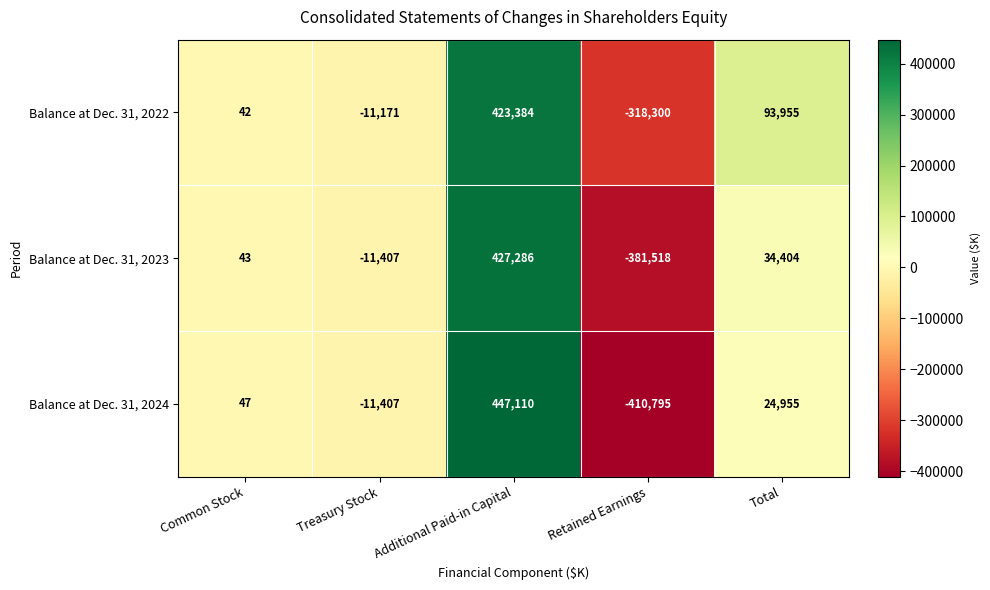

At which category is the sum across all series the highest?

Additional Paid-in Capital